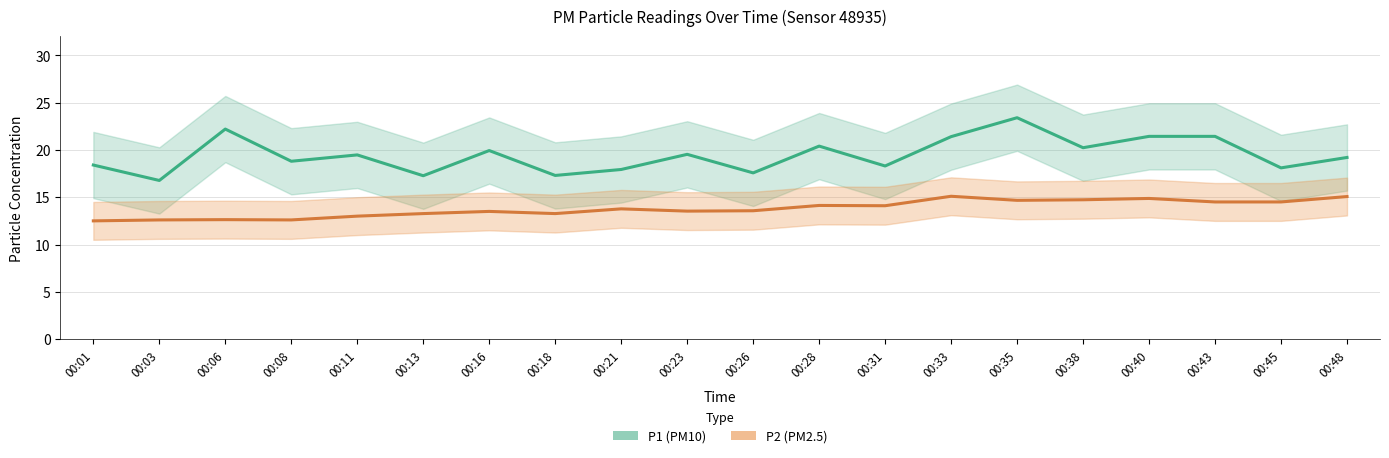

True or false: P2 and P1 cross at least once.

False